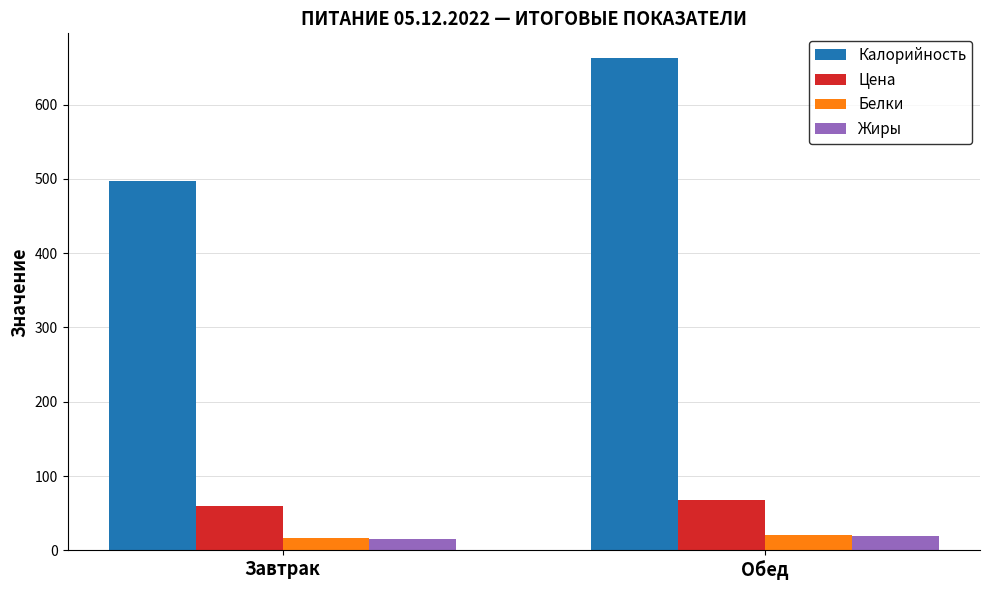

Reading left to right, what are all the values shown in this chart?

Калорийность: Завтрак=497.0	Обед=662.8
Цена: Завтрак=59.8	Обед=67.1
Белки: Завтрак=16.3	Обед=21.0
Жиры: Завтрак=15.2	Обед=19.0